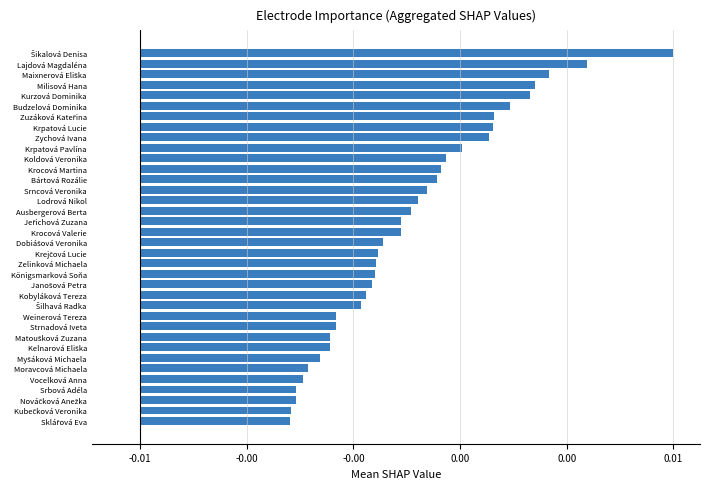

How many data points does each series have?

36